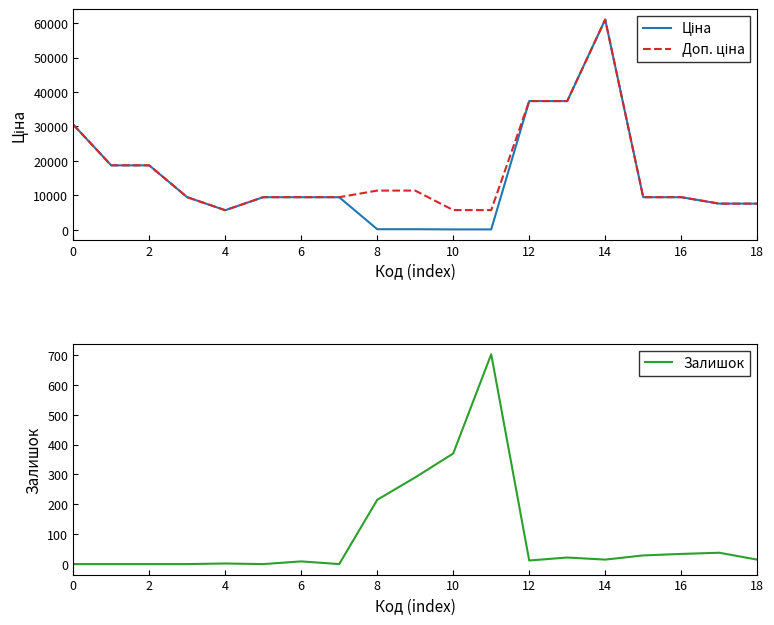

What is the highest value of the Залишок series?

702